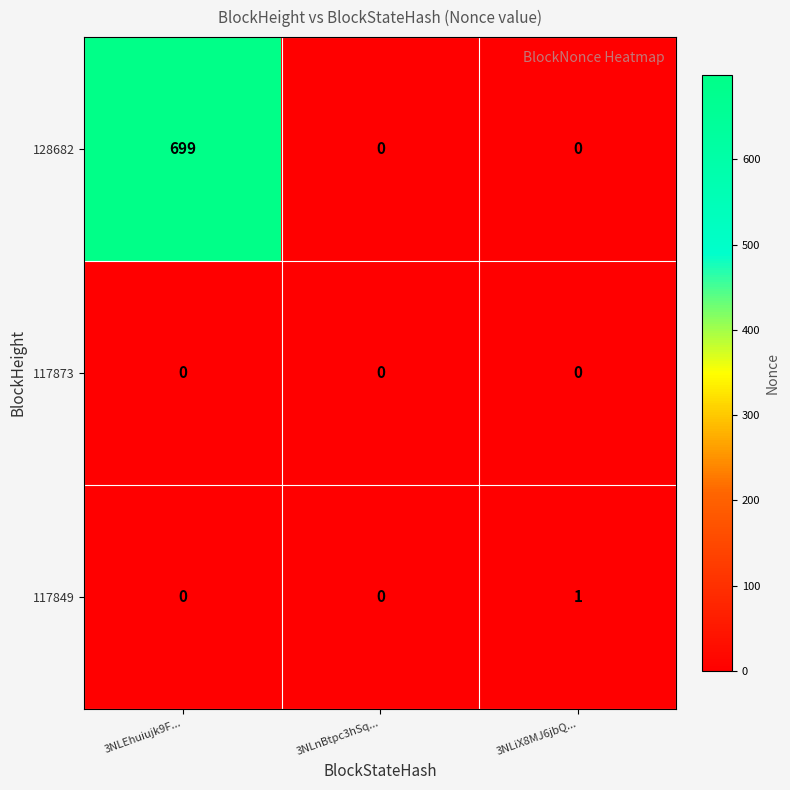

Reading right to left, what are all the values shown in this chart?

128682: 3NLiX8MJ6jbQ...=0	3NLnBtpc3hSq...=0	3NLEhuiujk9F...=699
117873: 3NLiX8MJ6jbQ...=0	3NLnBtpc3hSq...=0	3NLEhuiujk9F...=0
117849: 3NLiX8MJ6jbQ...=1	3NLnBtpc3hSq...=0	3NLEhuiujk9F...=0